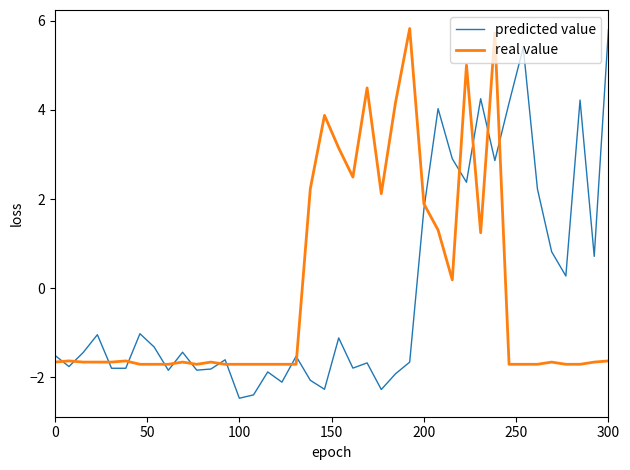

Which series has the largest range (max minus min)?

predicted value